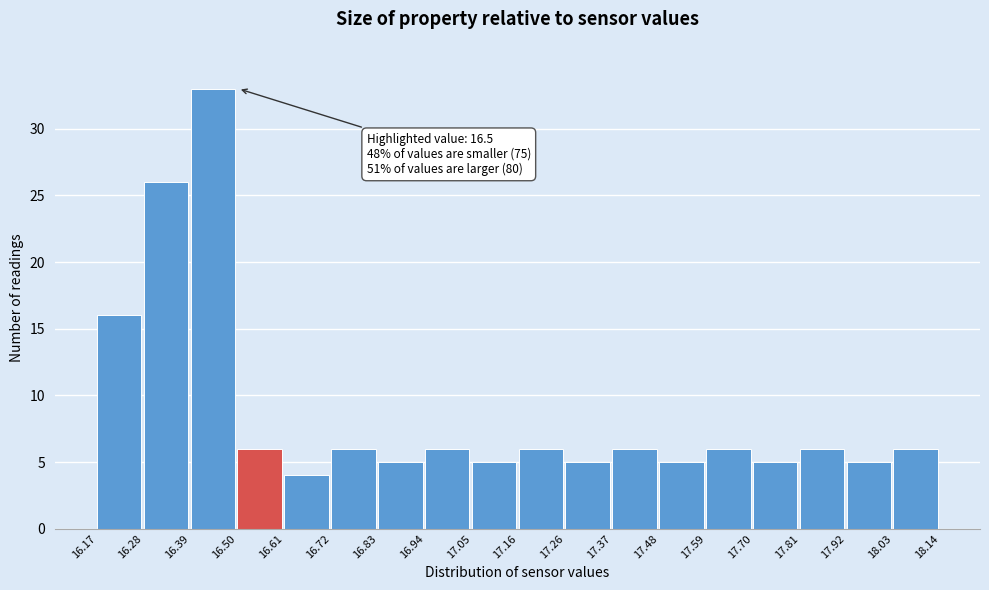

Over which range of the x-axis is the bar tallest?

16.39 to 16.50